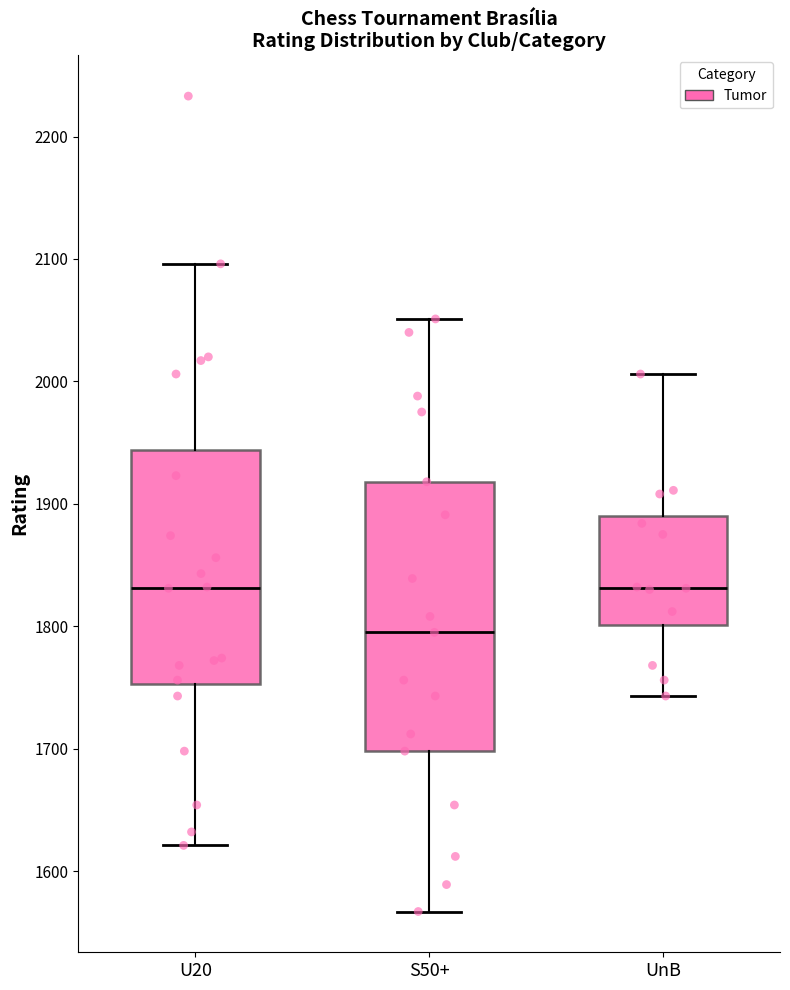

Reading left to right, read every box against the y-axis: the position of its median line, the range the box covers, and the ends of its whiskers. The values are not printed on the chart, so give them approximately, as read against the axis.

U20: median 1830, box 1750 to 1940, whiskers 1620 to 2100
S50+: median 1800, box 1700 to 1920, whiskers 1570 to 2050
UnB: median 1830, box 1800 to 1890, whiskers 1740 to 2010